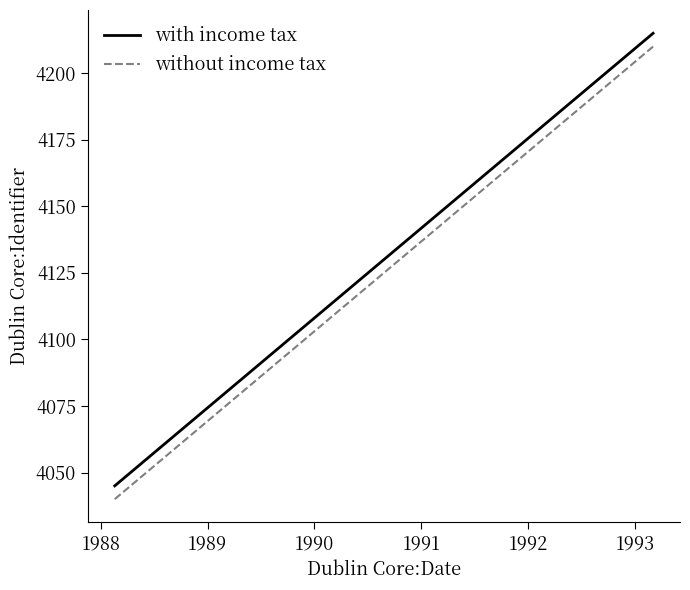

Count the with income tax values in the range 4045 to 4215.

2